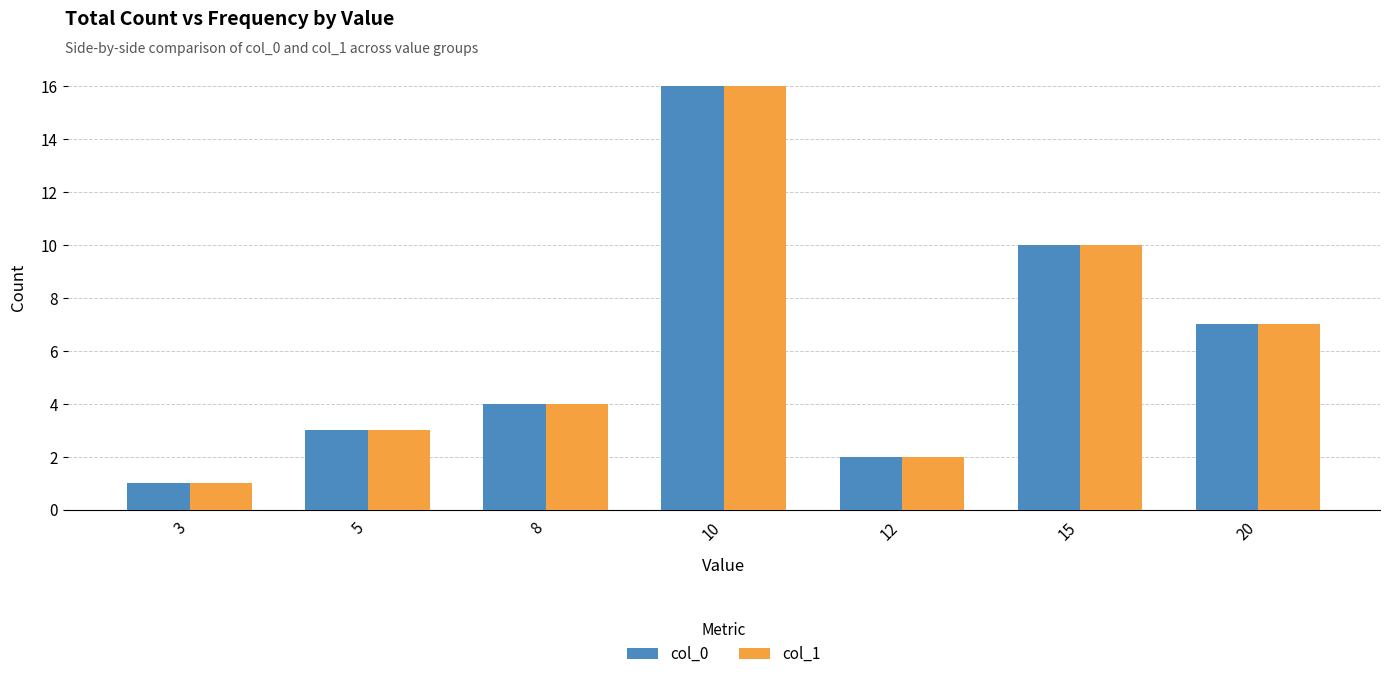

How many groups of bars are there?

7